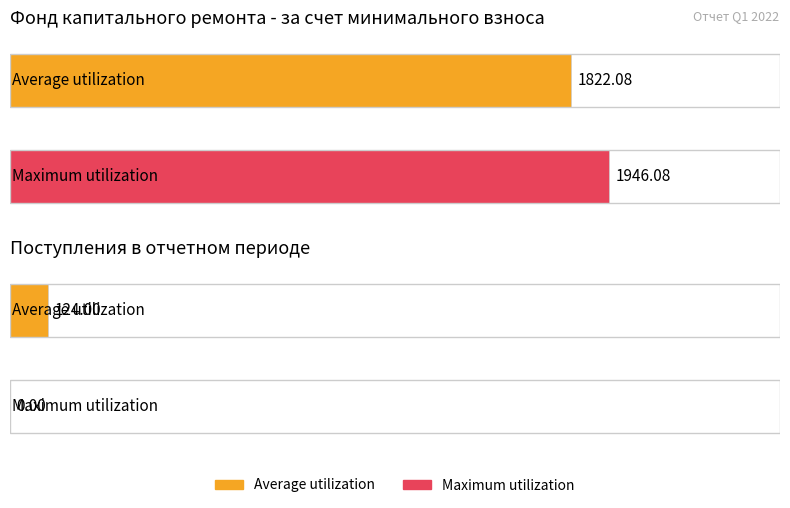

Does the chart contain stacked bars?

No